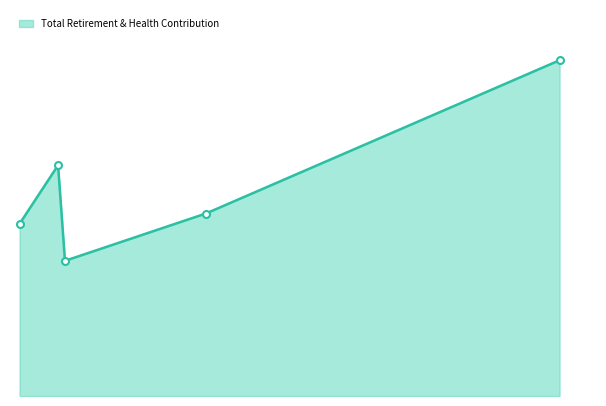

Does the chart have visible grid lines?

No